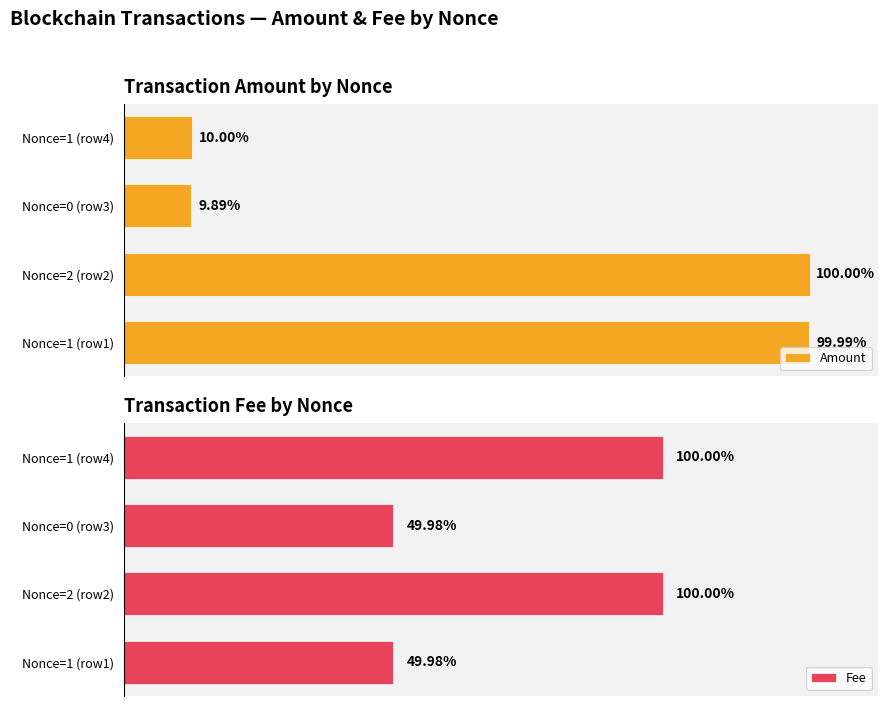

Between Nonce=1 (row1) and Nonce=1 (row4), which series saw the biggest shift?

Amount